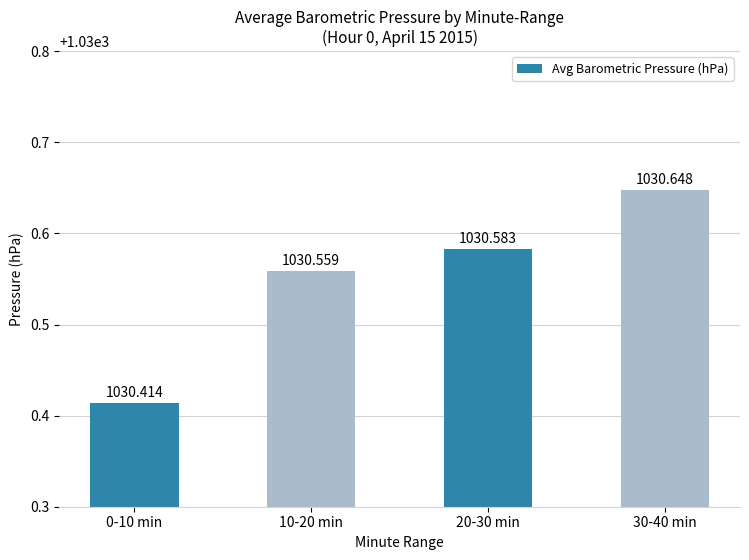

What is the label of the 1st bar from the left?

0-10 min